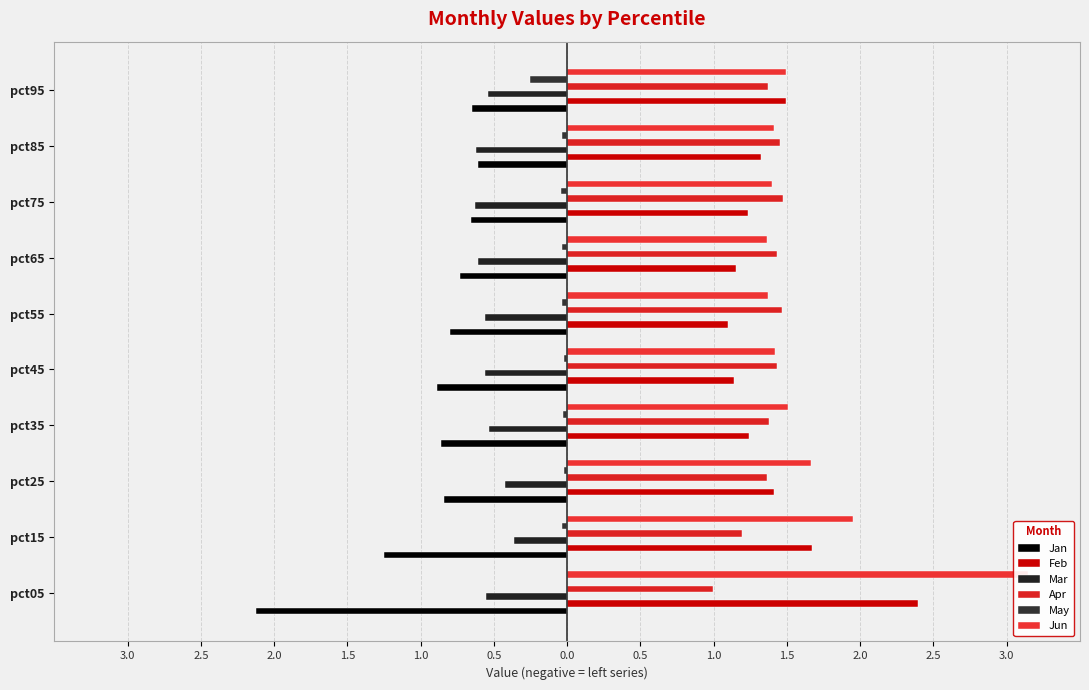

What is the sum of all Apr values?

13.6